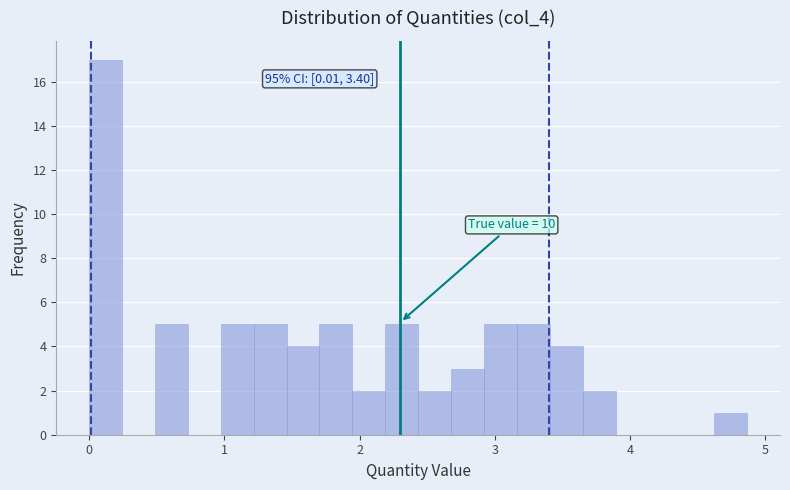

Read against the x-axis, roughly where is the centre of the tallest bar?

0.1